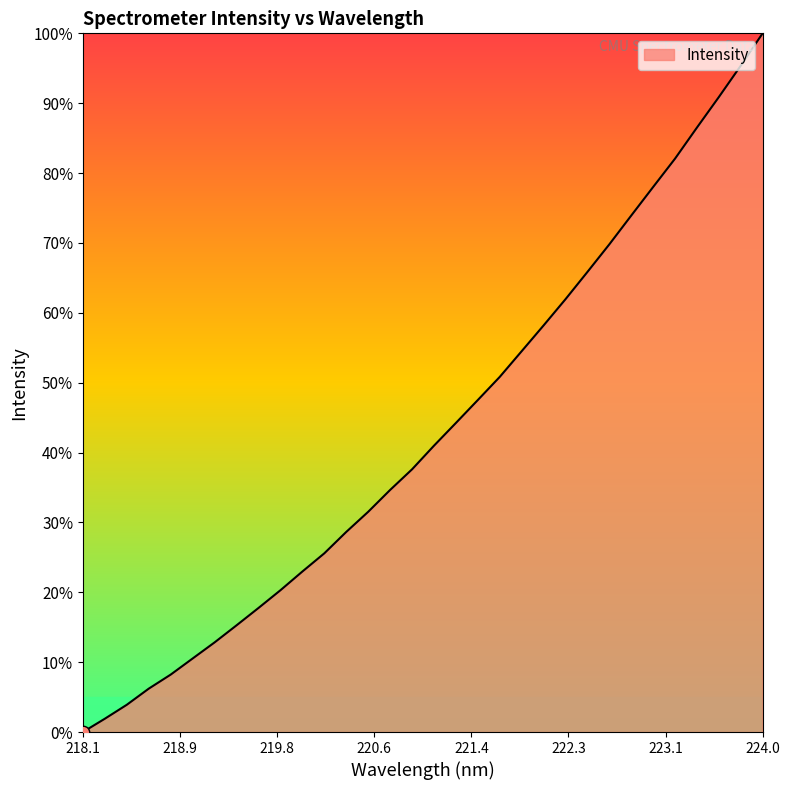

What is the difference between the maximum and minimum values?

100.0